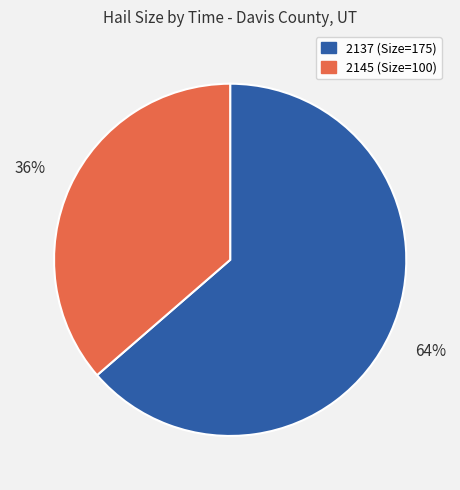

Do 2145 (Size=100) and 2137 (Size=175) together represent more than half of the pie?

Yes